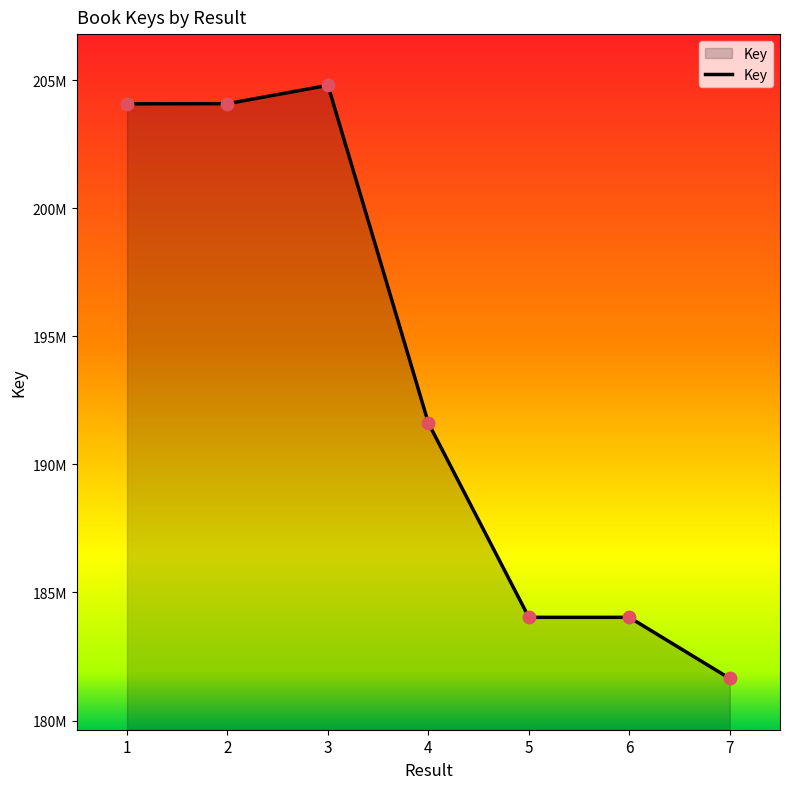

Between 1 and 6, which is larger?

1